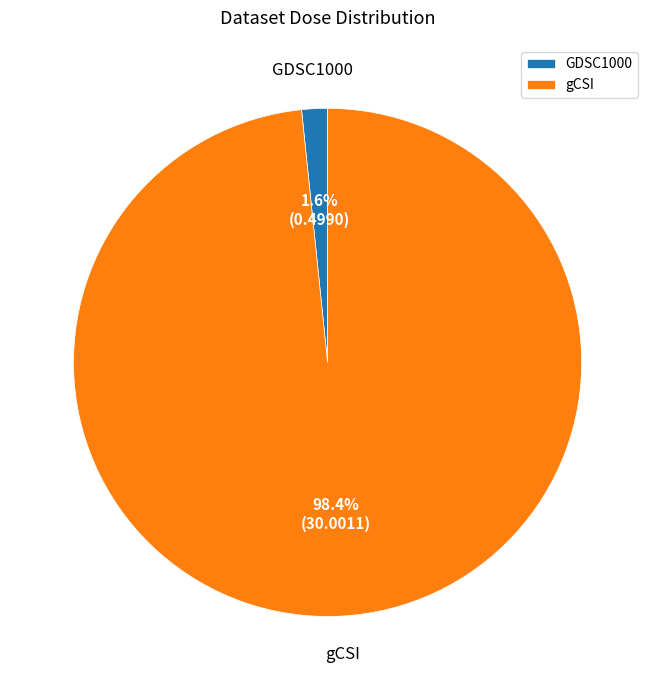

What percentage is NOT represented by GDSC1000?

98.4%